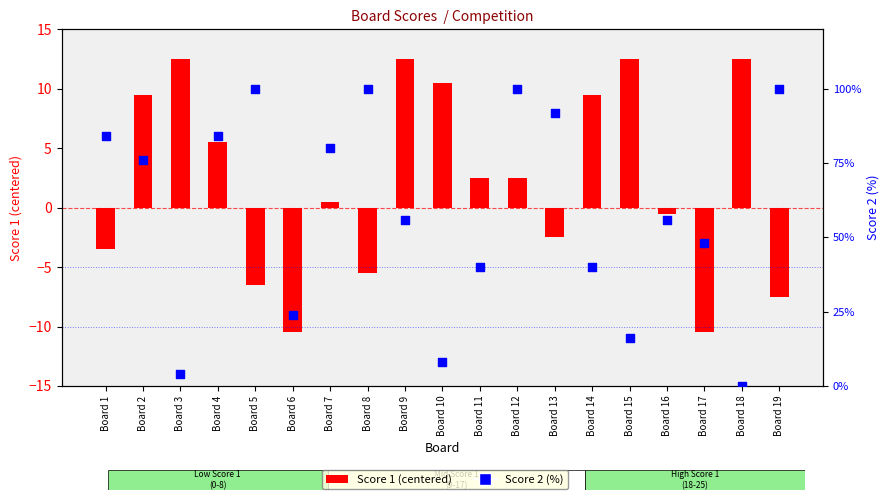

What is the total value across all series at Board 10?

18.5